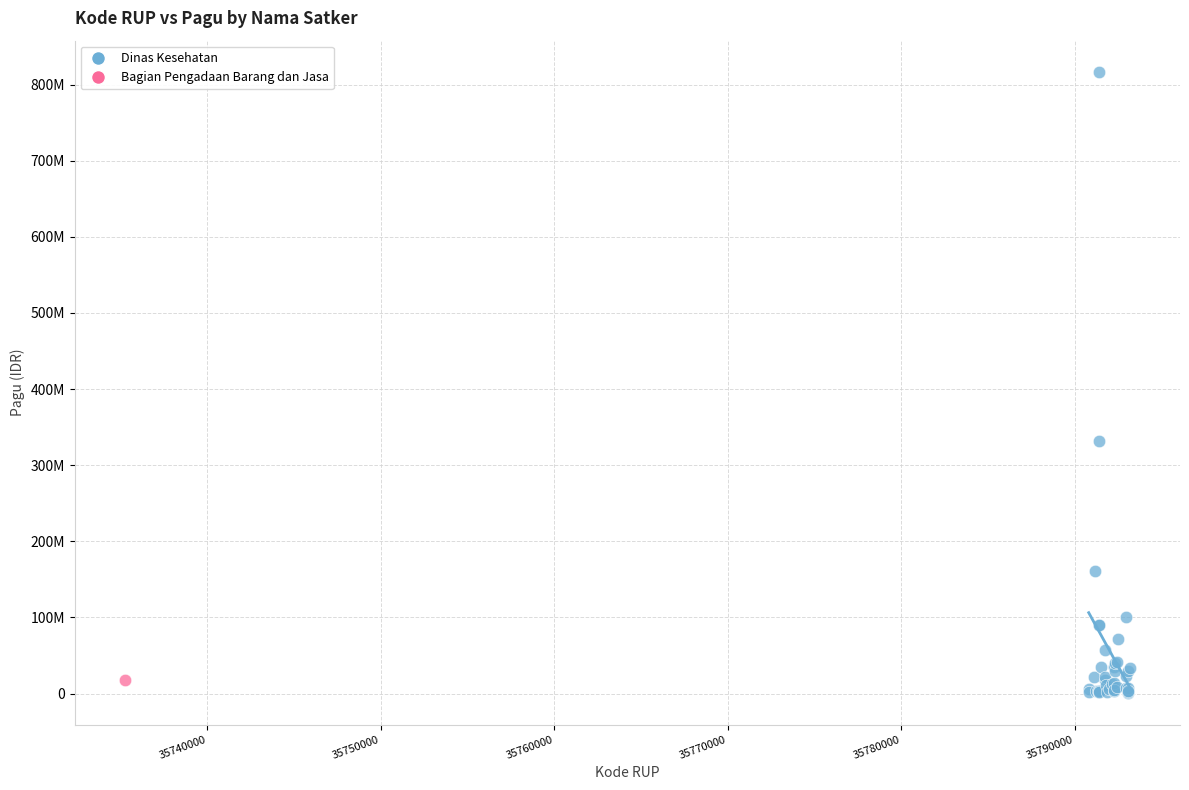

What are all the series names shown in the legend?

Dinas Kesehatan, Bagian Pengadaan Barang dan Jasa